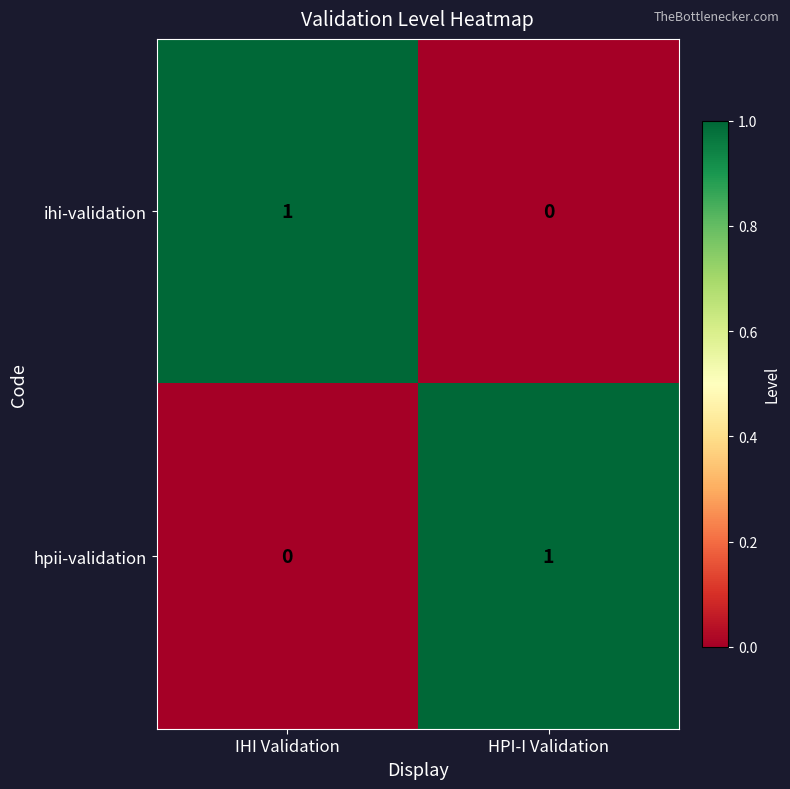

Where is hpii-validation nearest to the value 0?

IHI Validation